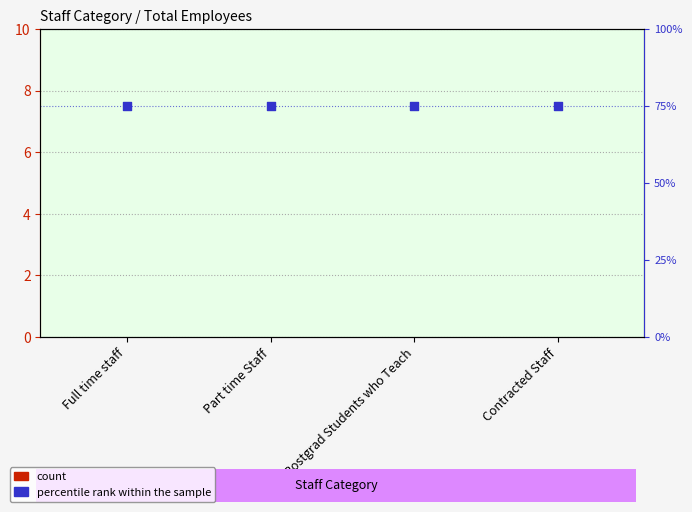

At how many categories does at least one series exceed 55?

4